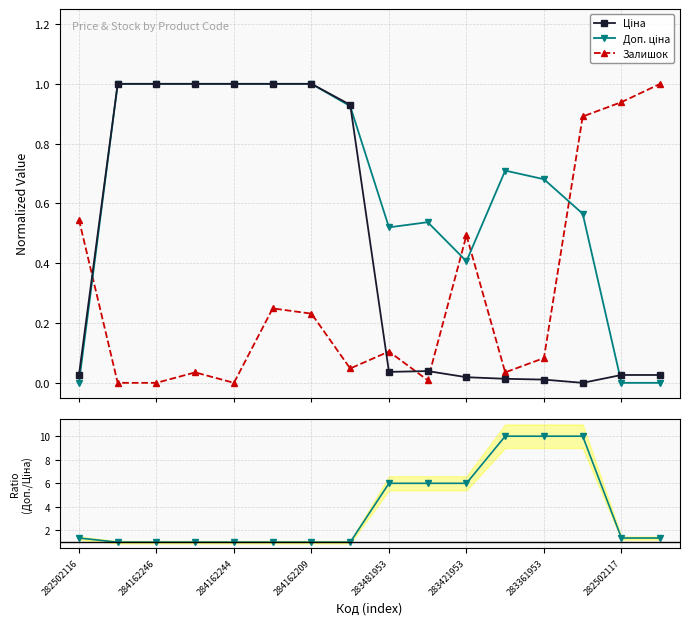

Does the chart display data point markers on the line(s)?

Yes